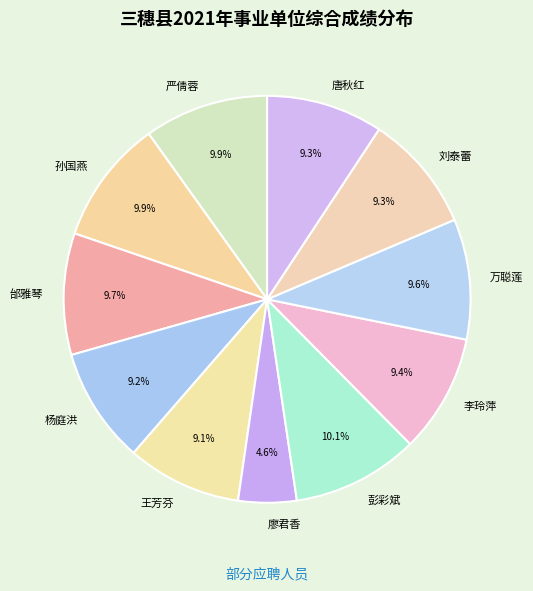

Approximately how many times larger is the value at 李玲萍 compared to 唐秋红?

1.0